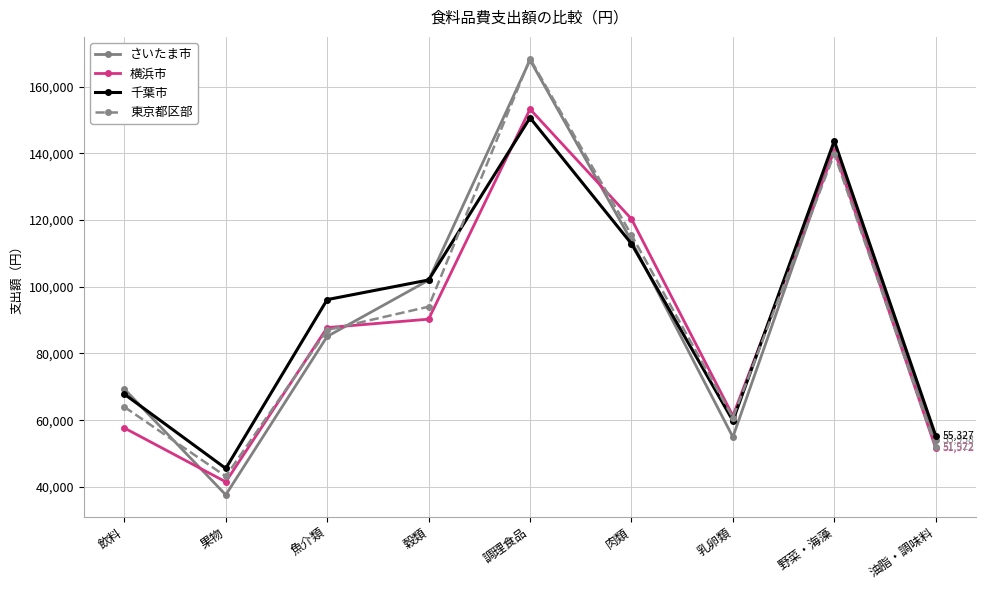

At how many categories does at least one series exceed 121395?

2